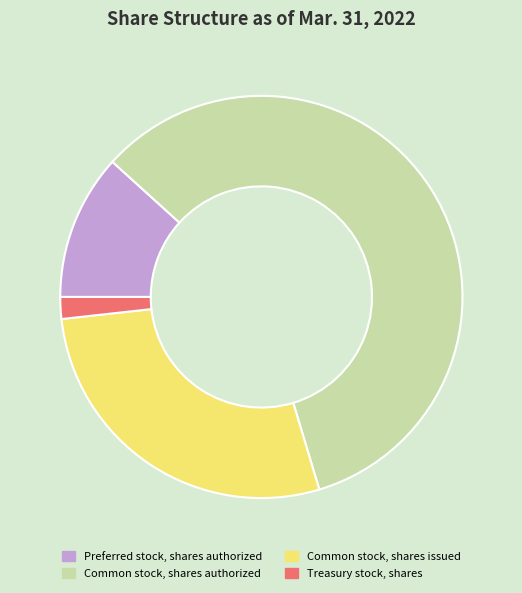

Does Common stock, shares authorized account for over 50% of the chart?

Yes